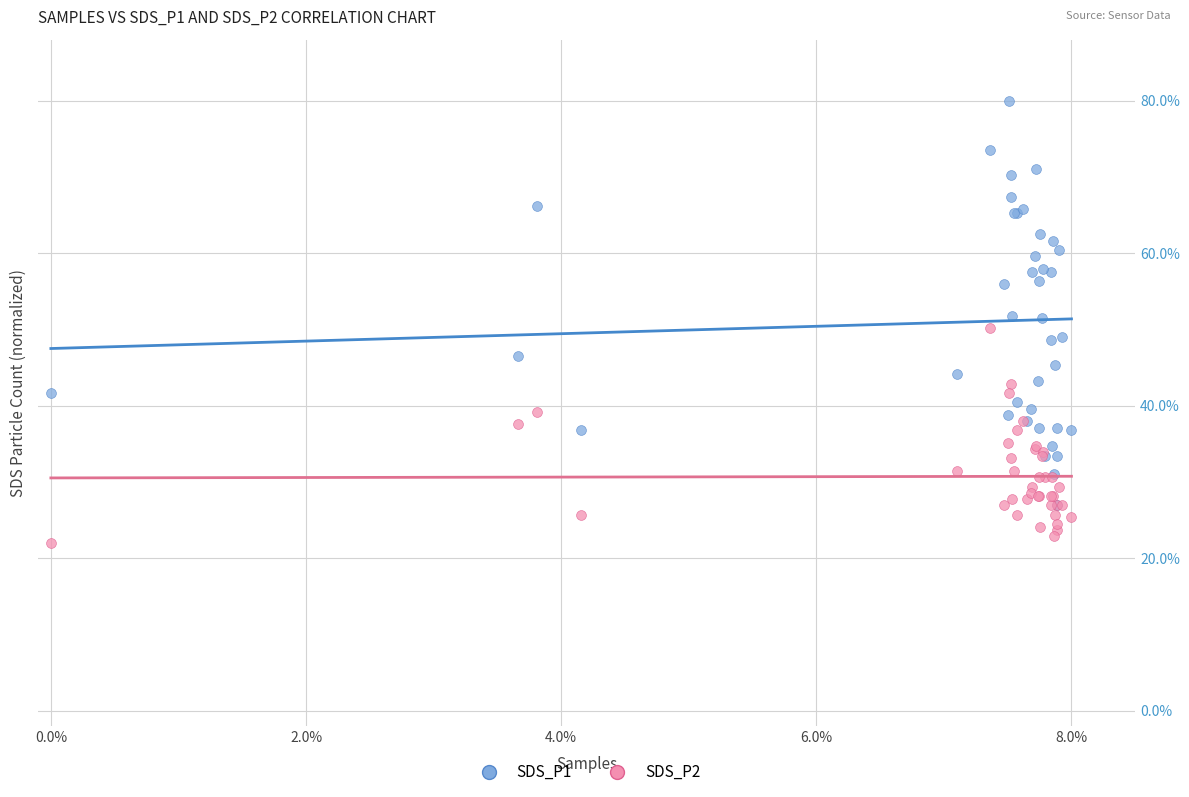

What are all the series names shown in the legend?

SDS_P1, SDS_P2